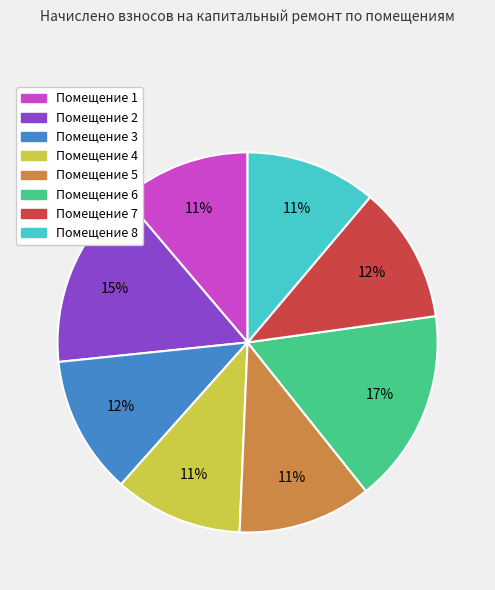

To the nearest percent, what is the average slice percentage?

12%